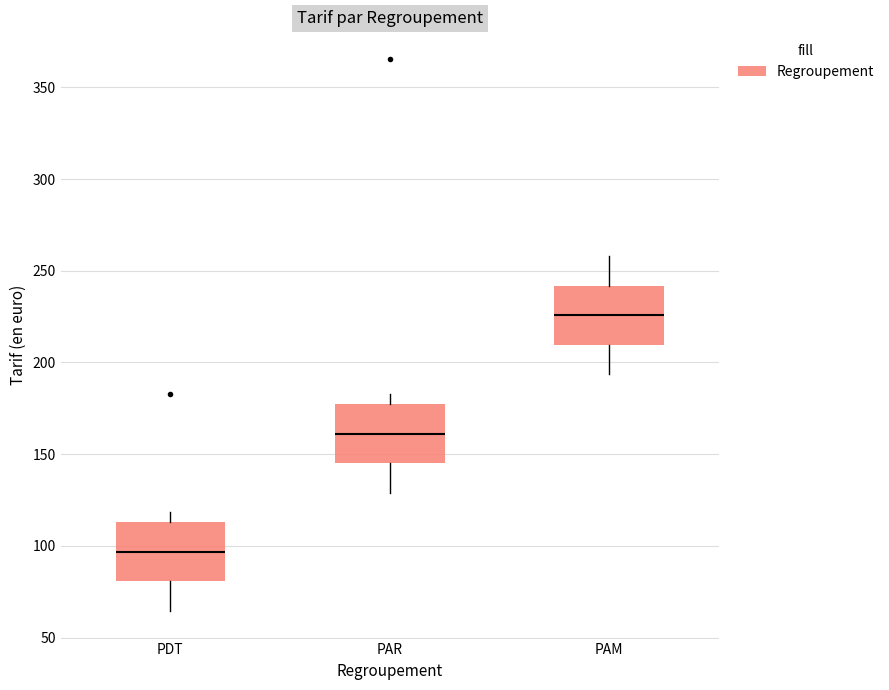

Where is the upper edge of the box for PAR on the y-axis? The values are not printed on the chart, so give them approximately, as read against the axis.

175